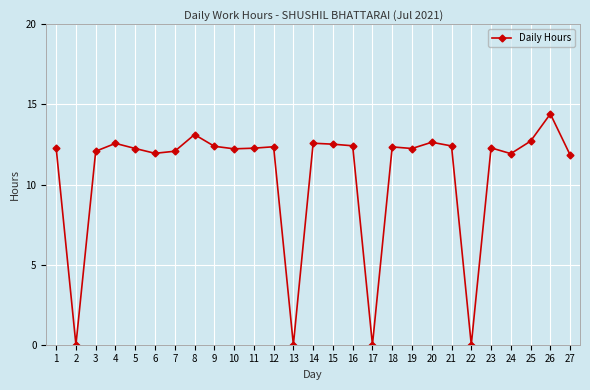

What is the greatest value displayed?

14.4